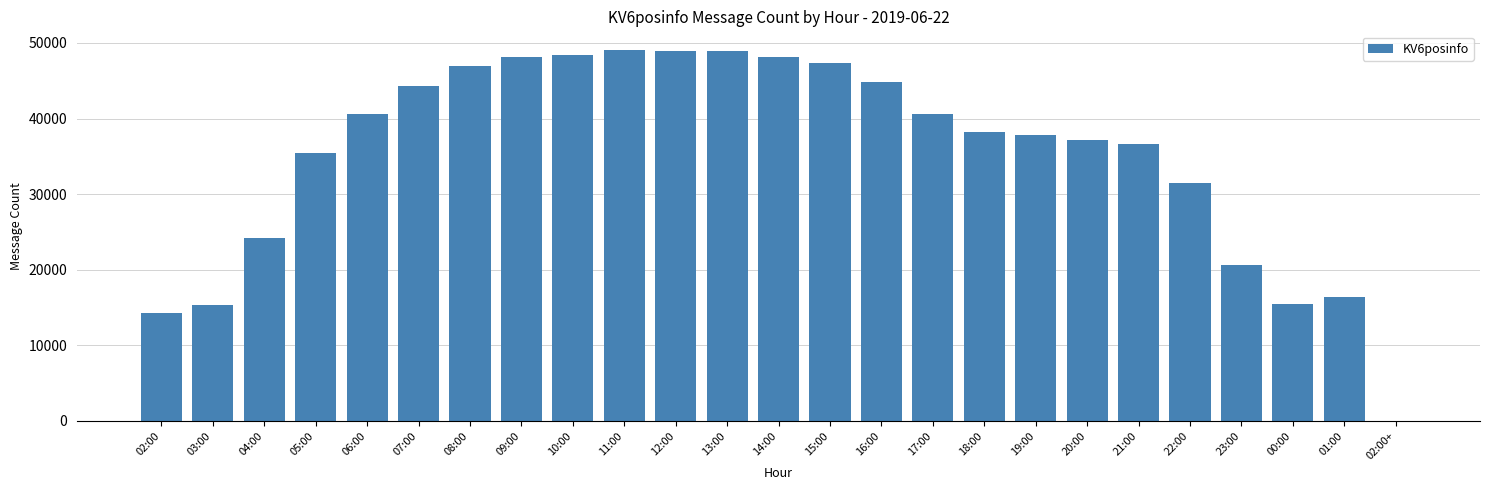

Between 16:00 and 15:00, which is larger?

15:00